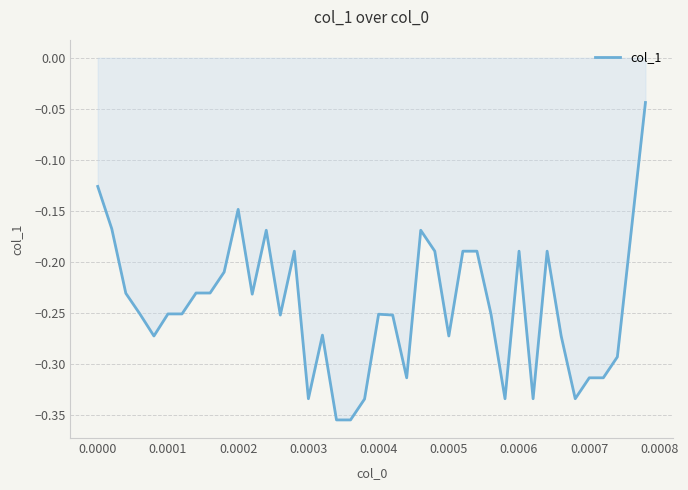

What is the difference between the maximum and minimum values?

0.3